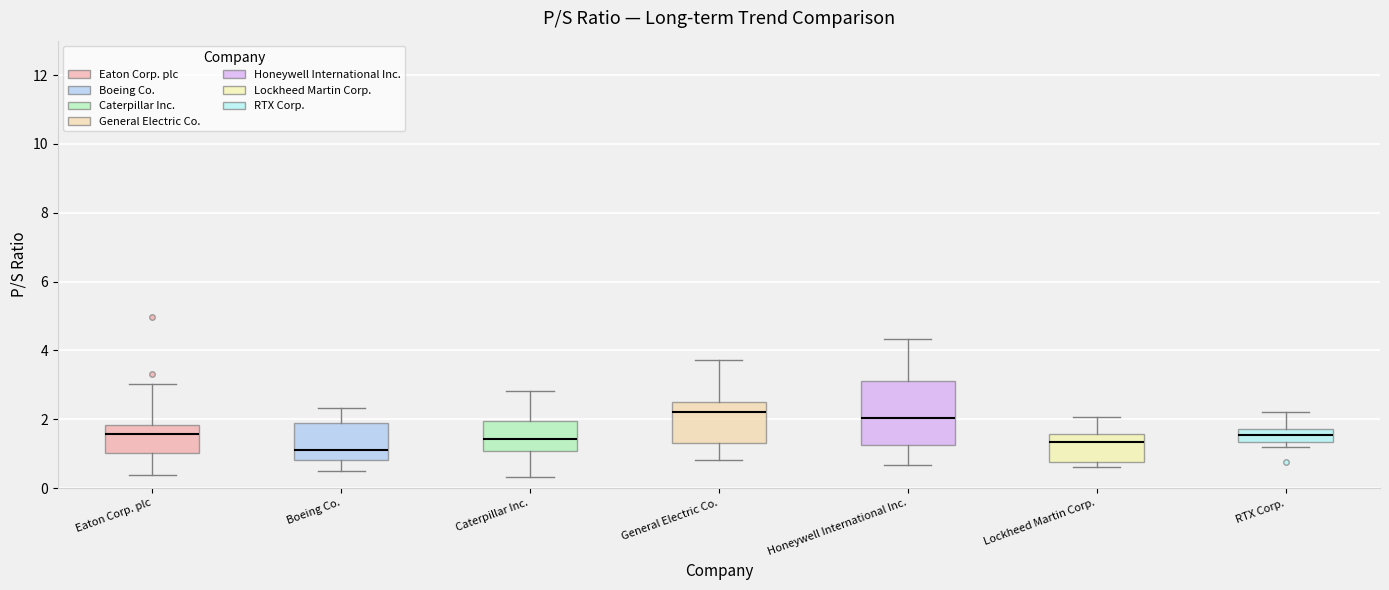

Reading left to right, read every box against the y-axis: the position of its median line, the range the box covers, and the ends of its whiskers. The values are not printed on the chart, so give them approximately, as read against the axis.

Eaton Corp. plc: median 1.6, box 1.0 to 1.8, whiskers 0.4 to 3.0
Boeing Co.: median 1.2, box 0.8 to 1.8, whiskers 0.6 to 2.4
Caterpillar Inc.: median 1.4, box 1.0 to 2.0, whiskers 0.4 to 2.8
General Electric Co.: median 2.2, box 1.4 to 2.4, whiskers 0.8 to 3.8
Honeywell International Inc.: median 2.0, box 1.2 to 3.2, whiskers 0.6 to 4.4
Lockheed Martin Corp.: median 1.4, box 0.8 to 1.6, whiskers 0.6 to 2.0
RTX Corp.: median 1.6, box 1.4 to 1.8, whiskers 1.2 to 2.2